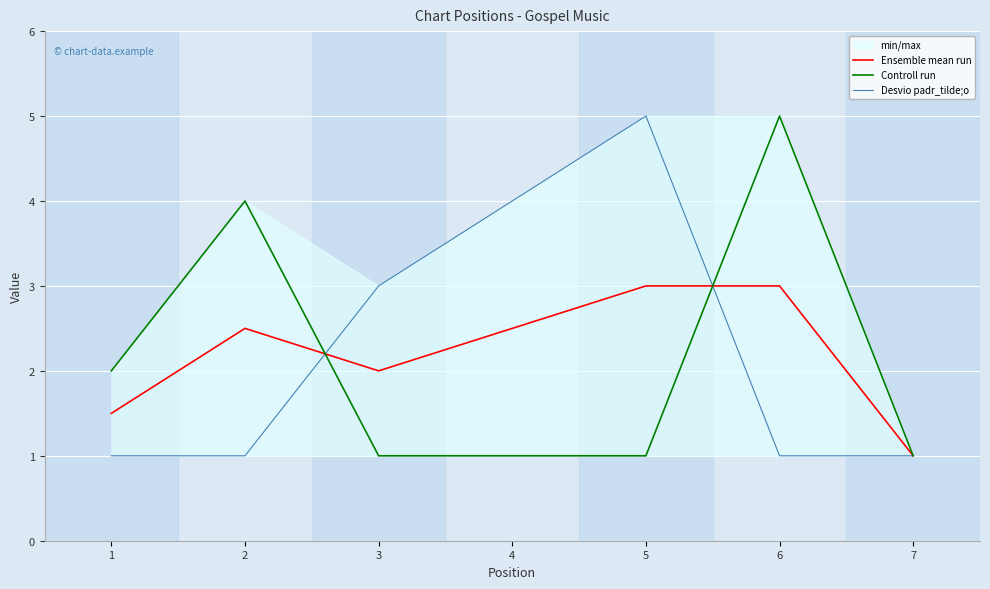

How many data points in Ensemble mean run are above 2?

4